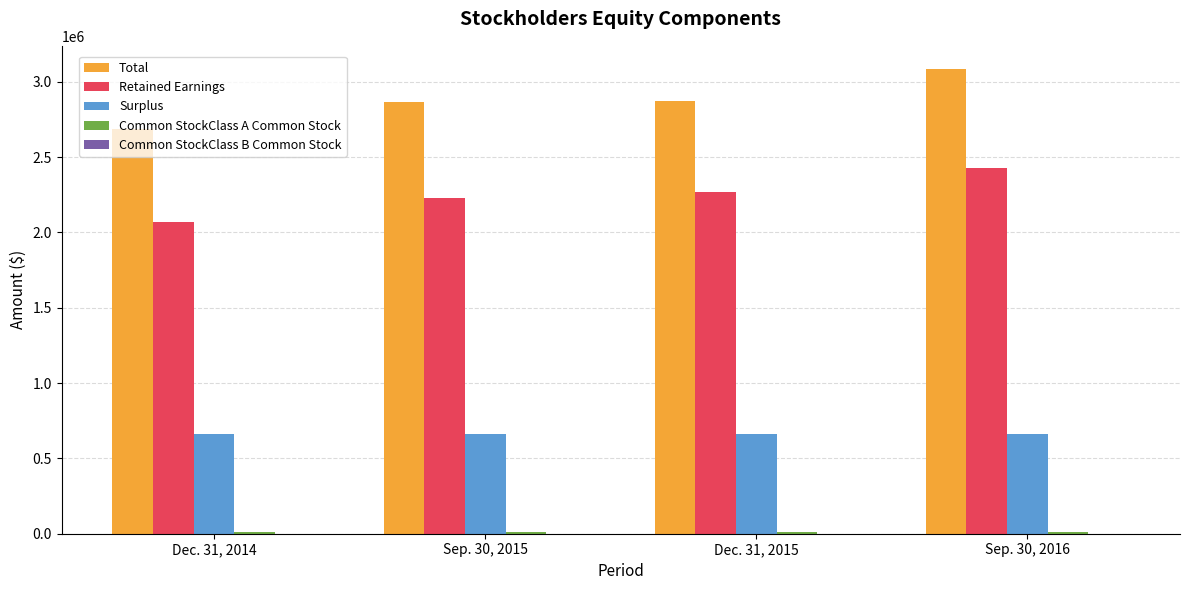

Which category has the highest value in the Total series?

Sep. 30, 2016